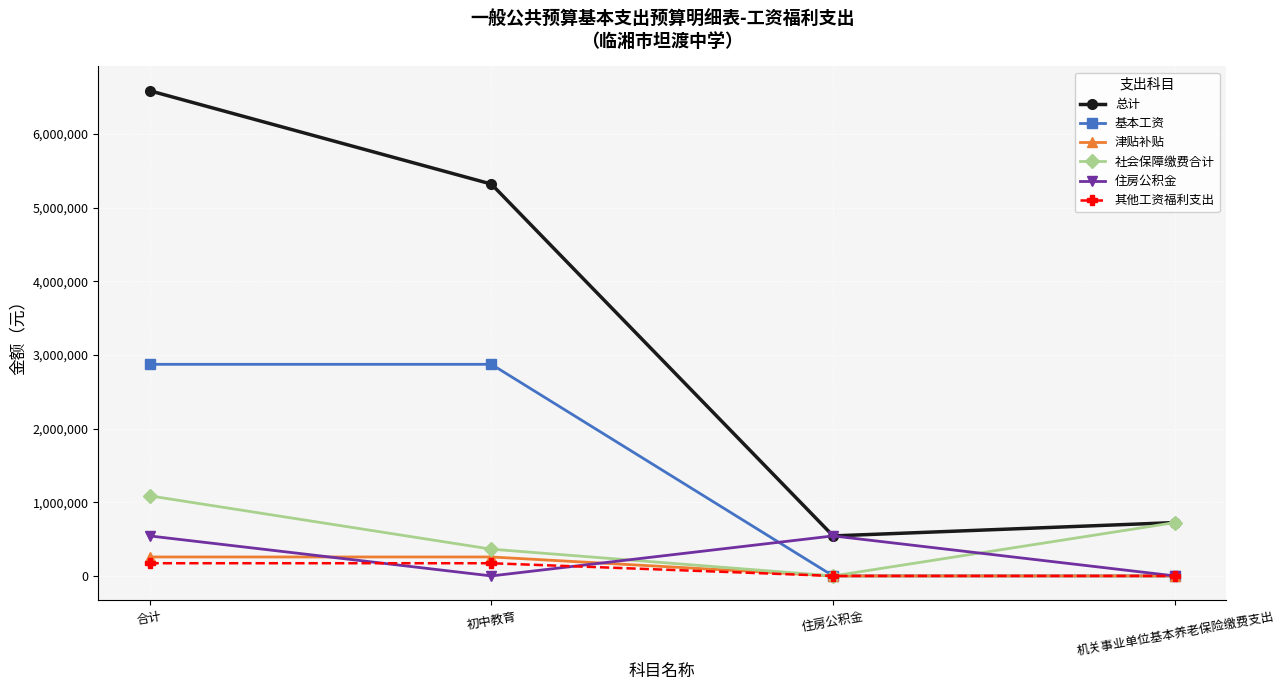

What position from the left is 合计?

1